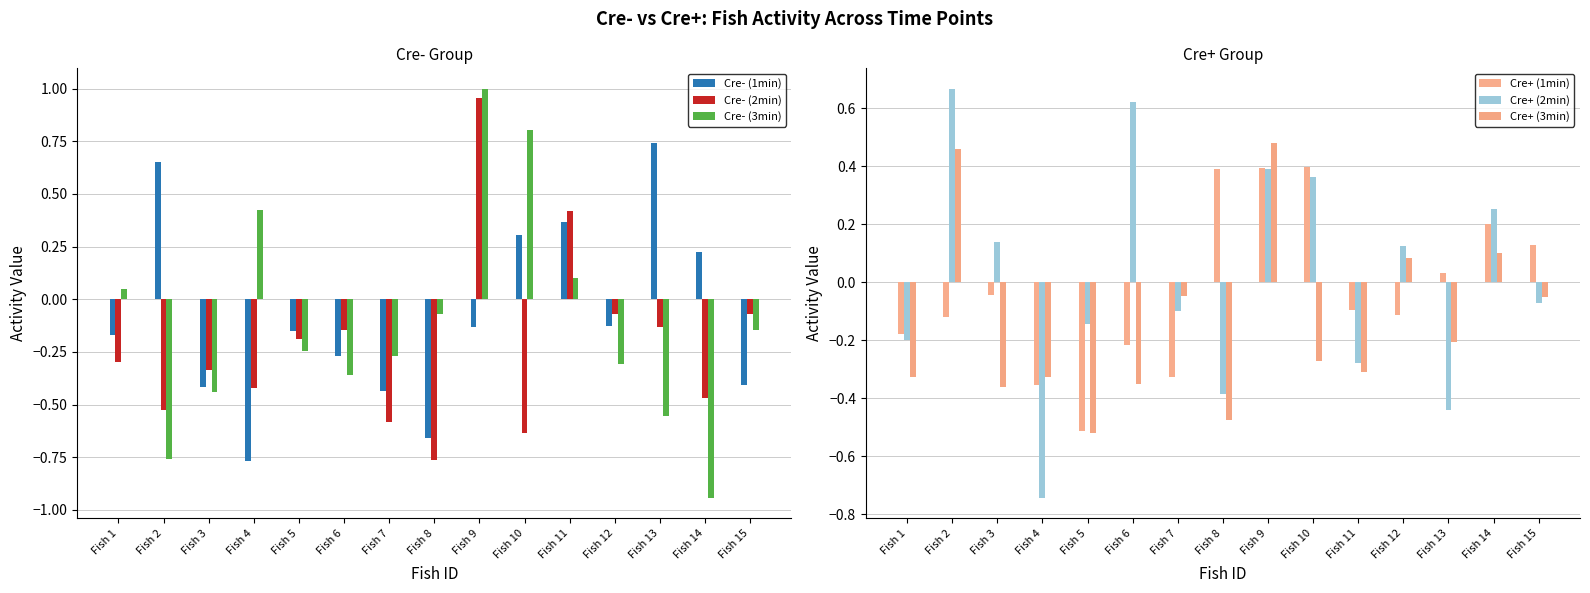

What is the average value of the Cre- (1min) series?

-0.1